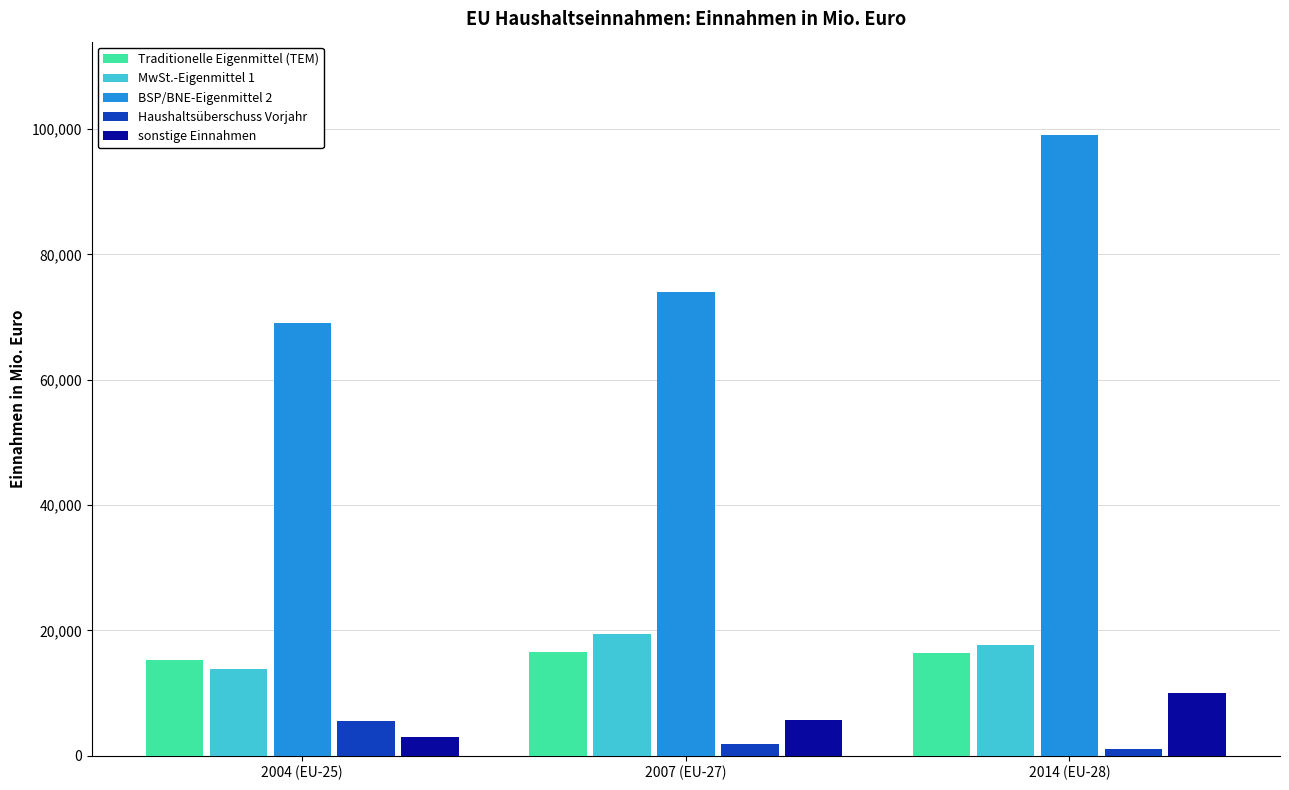

What is the sum of the Haushaltsüberschuss Vorjahr values at 2014 (EU-28) and 2007 (EU-27)?

2853.0